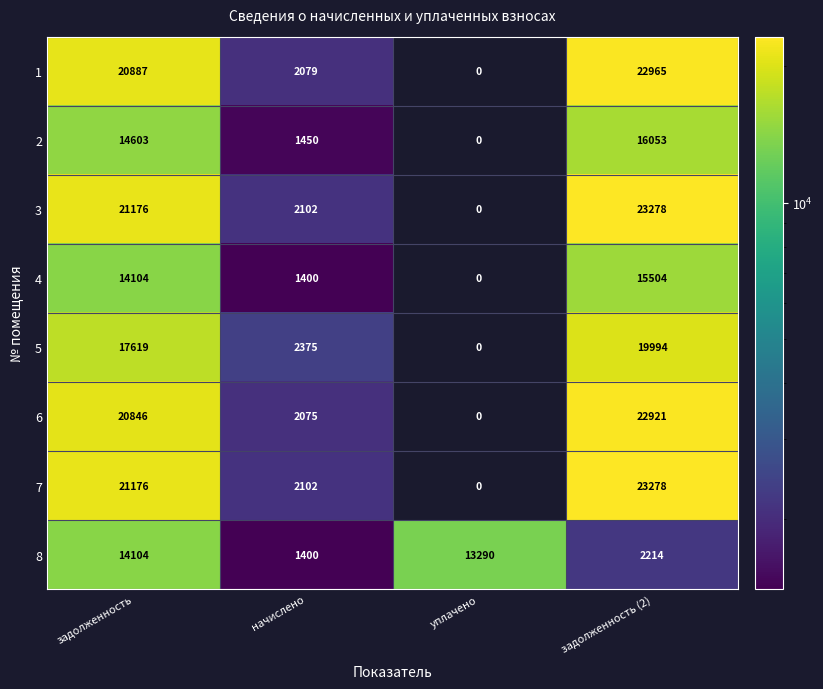

What is the greatest value displayed?

23278